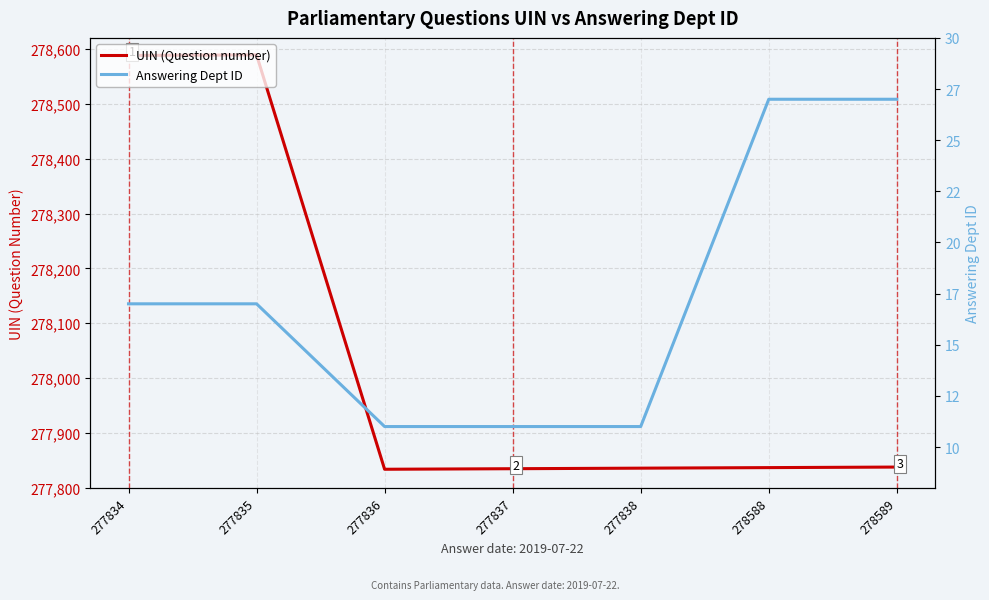

Which category has the highest value in the Answering Dept ID series?

278588